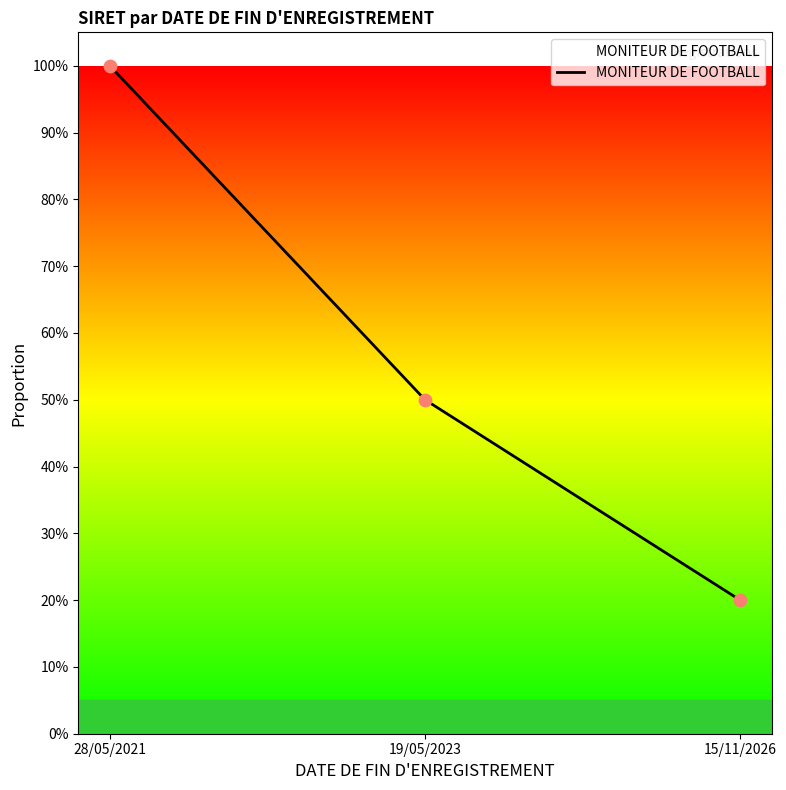

What is the change in value from 19/05/2023 to 15/11/2026?

-0.3